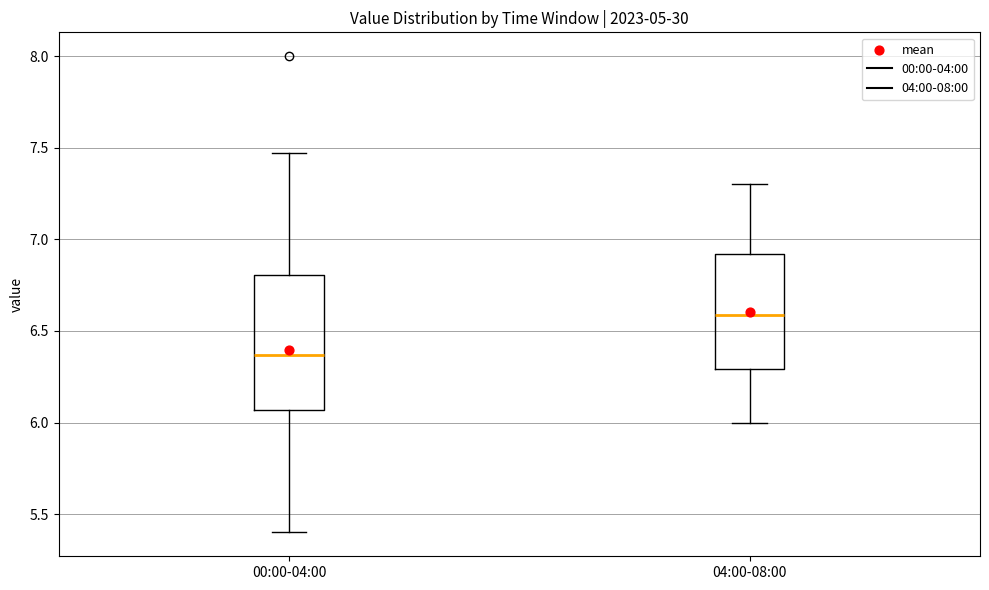

Where does the lower whisker of the box for 00:00-04:00 end on the y-axis? The values are not printed on the chart, so give them approximately, as read against the axis.

5.40